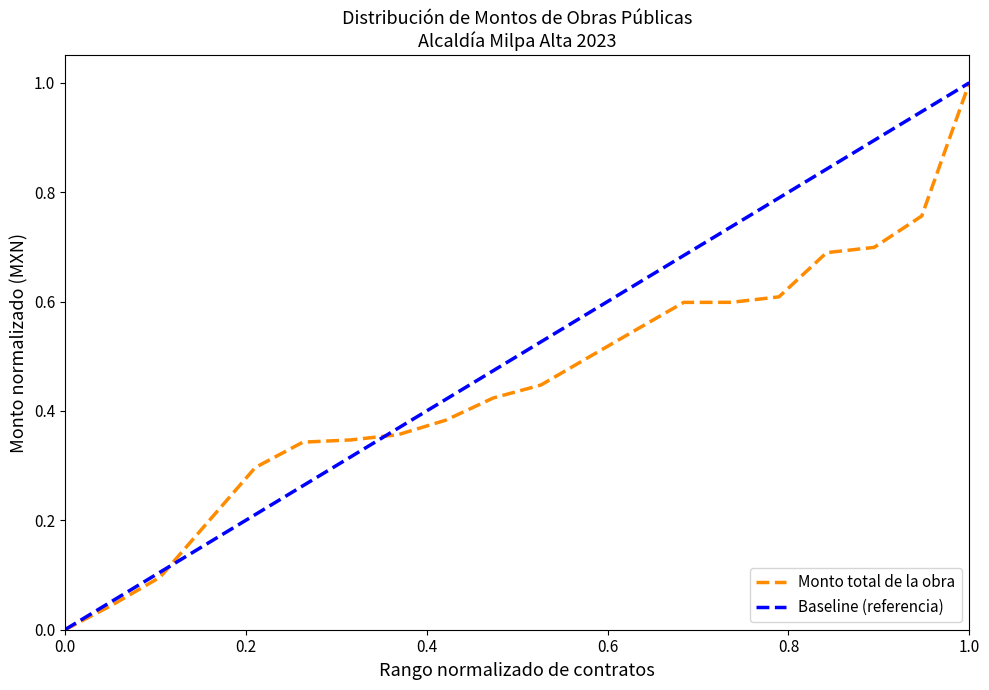

List the series in order of their overall mean, highest first.

Baseline (referencia), Monto total de la obra